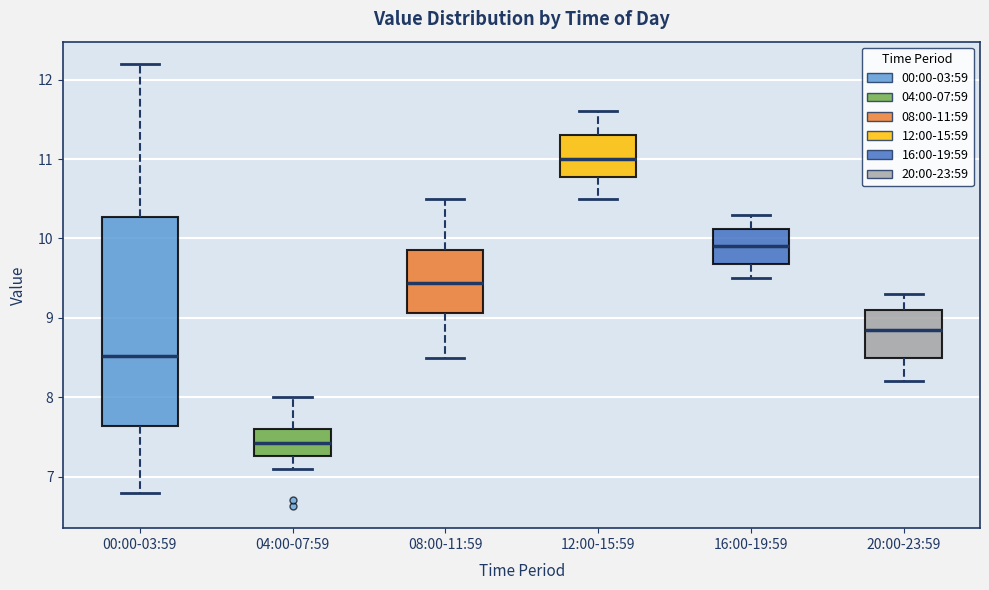

Reading left to right, read every box against the y-axis: the position of its median line, the range the box covers, and the ends of its whiskers. The values are not printed on the chart, so give them approximately, as read against the axis.

00:00-03:59: median 8.5, box 7.6 to 10.3, whiskers 6.8 to 12.2
04:00-07:59: median 7.4, box 7.3 to 7.6, whiskers 7.1 to 8.0
08:00-11:59: median 9.4, box 9.1 to 9.9, whiskers 8.5 to 10.5
12:00-15:59: median 11.0, box 10.8 to 11.3, whiskers 10.5 to 11.6
16:00-19:59: median 9.9, box 9.7 to 10.1, whiskers 9.5 to 10.3
20:00-23:59: median 8.9, box 8.5 to 9.1, whiskers 8.2 to 9.3